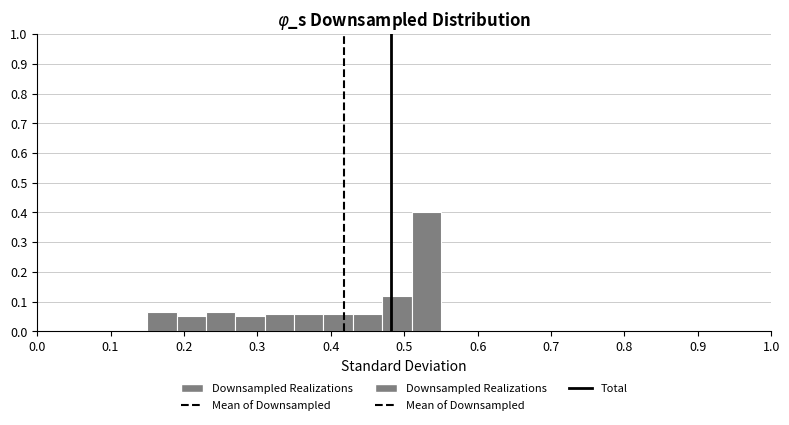

Reading left to right, list every bar in this chart as the range it spans on the x-axis followed by its height. The values are not printed on the chart, so give them approximately, as read against the axis.

0.15 to 0.19: 0.07
0.19 to 0.23: 0.05
0.23 to 0.27: 0.07
0.27 to 0.31: 0.05
0.31 to 0.35: 0.06
0.35 to 0.39: 0.06
0.39 to 0.43: 0.06
0.43 to 0.47: 0.06
0.47 to 0.51: 0.12
0.51 to 0.55: 0.40